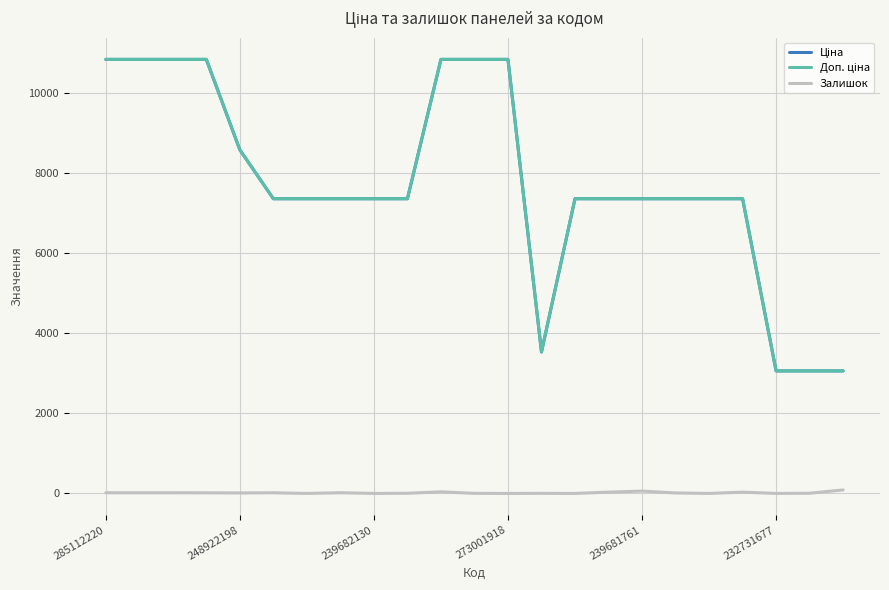

Which series has the largest total across all categories?

Доп. ціна